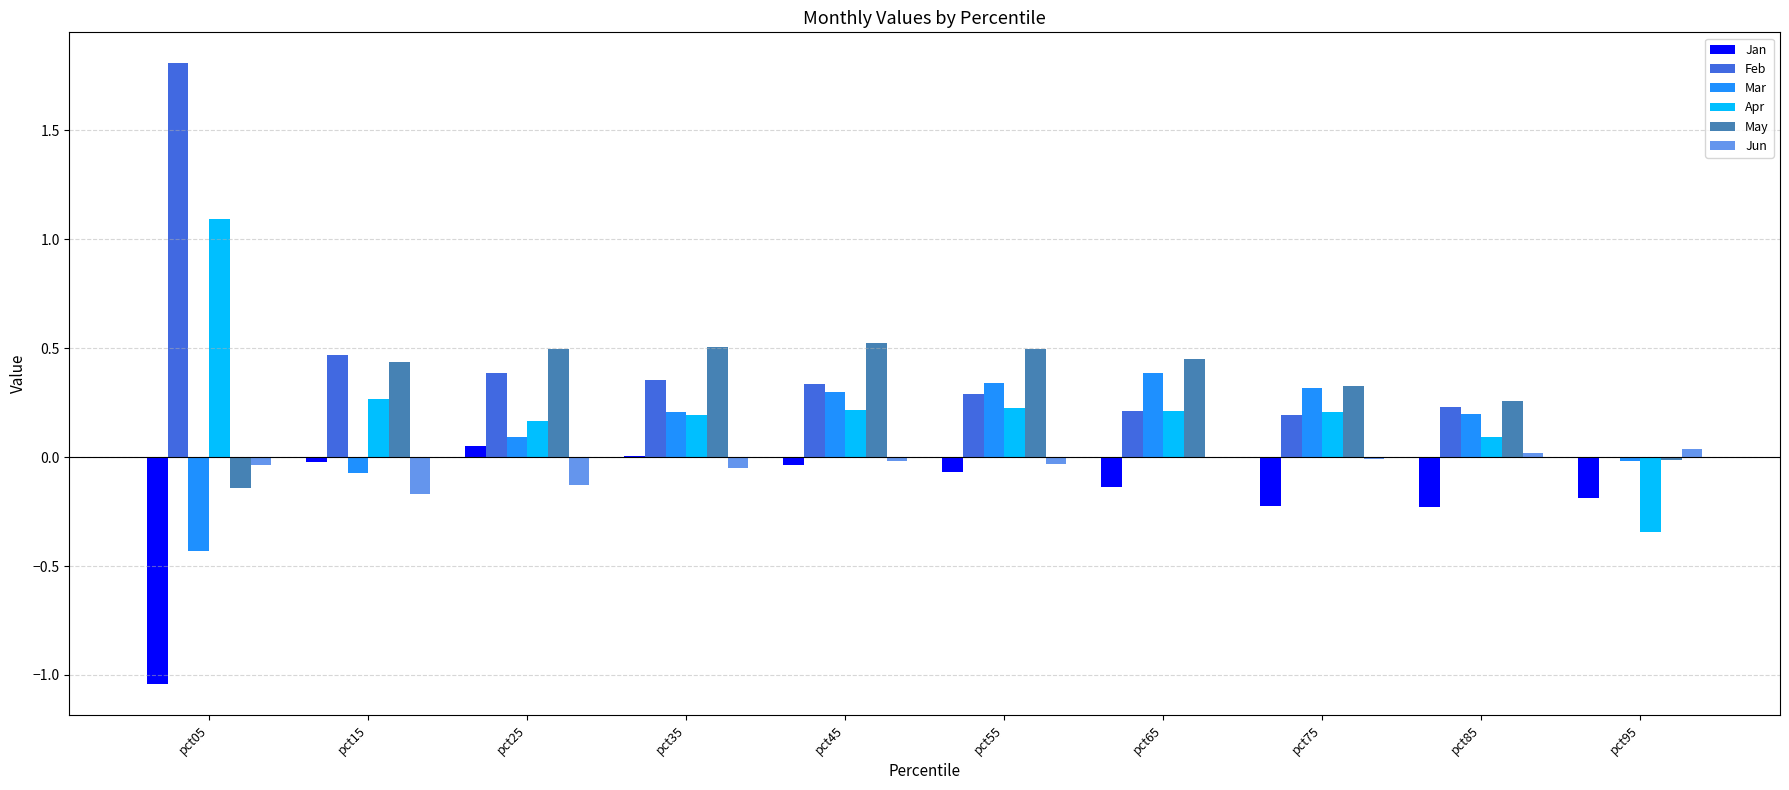

Which category has the highest value across all series?

pct05